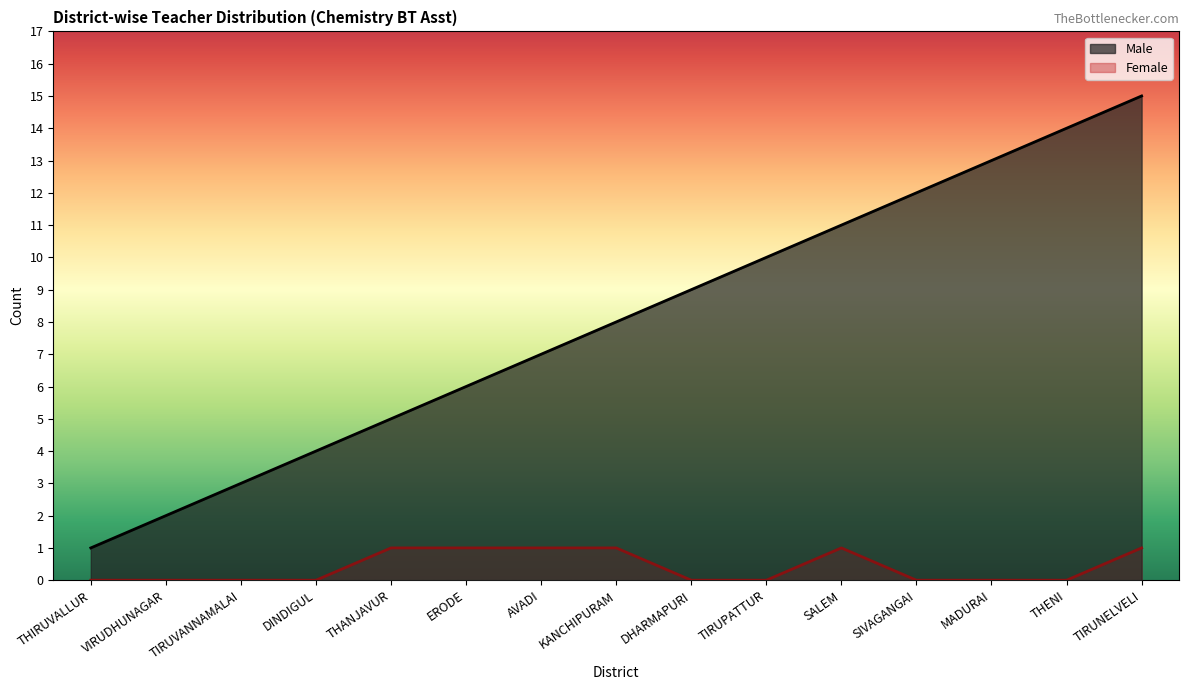

List the series in order of their overall mean, highest first.

Male, Female